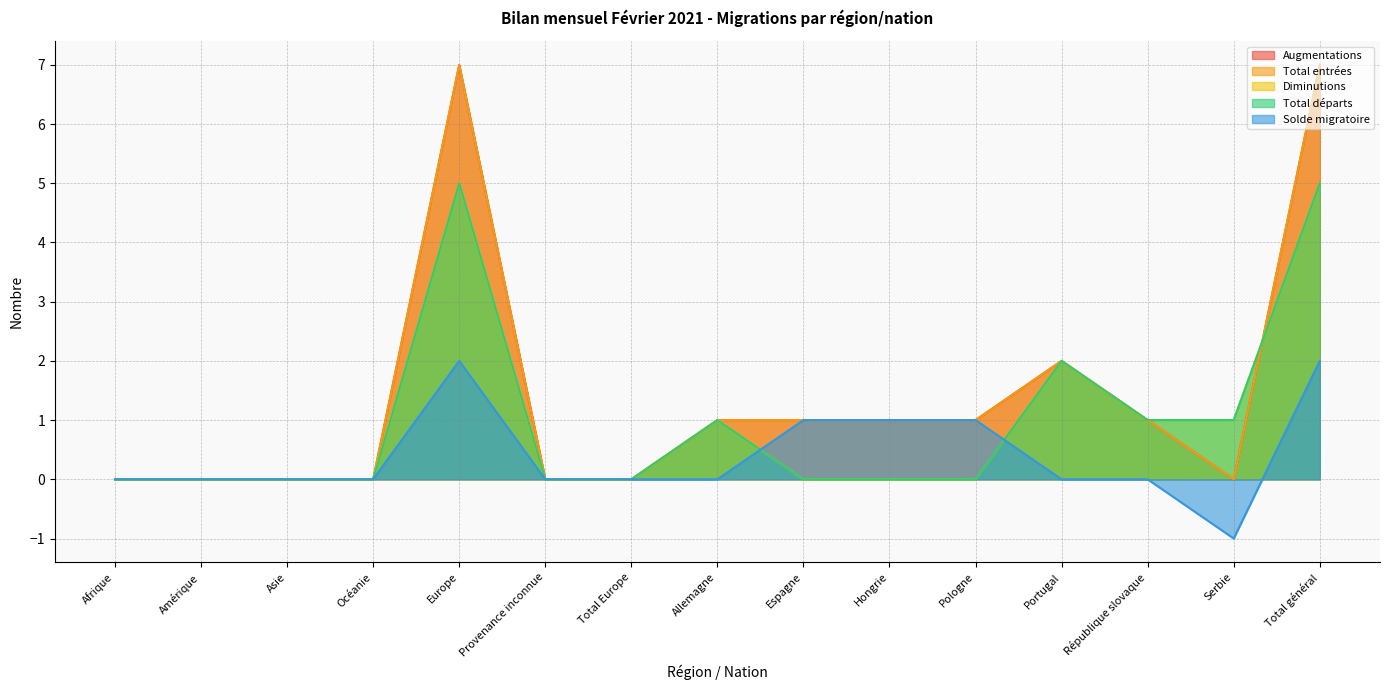

True or false: Total départs has more than 0 interior local peaks.

True